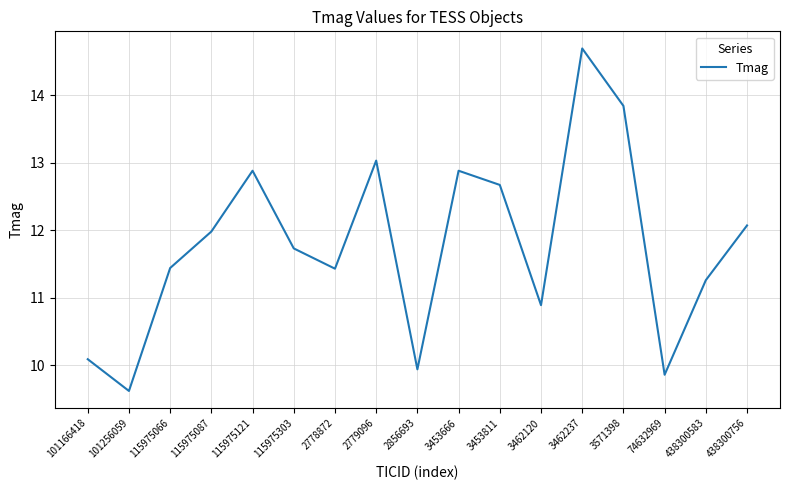

What position from the right is 115975303?

12